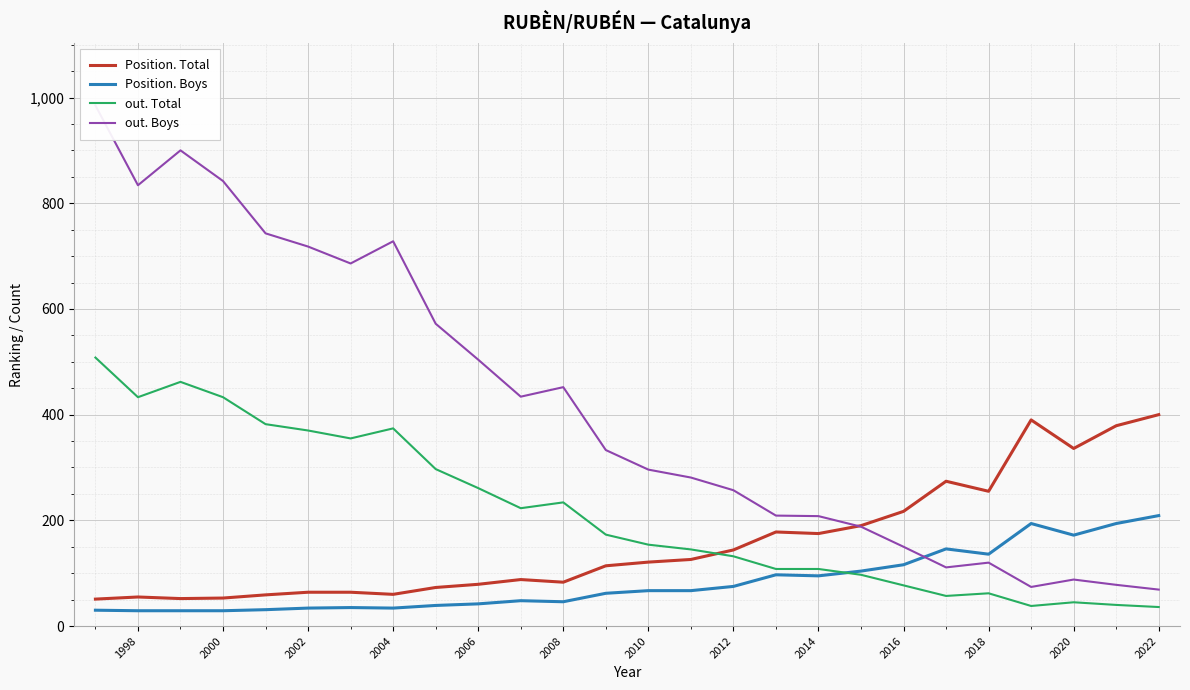

Reading right to left, what are all the values shown in this chart?

Position. Total: 400	379	336	390	255	274	217	190	175	178	144	126	121	114	83	88	79	73	60	64	64	59	53	52	55	51
Position. Boys: 209	194	172	194	136	146	116	104	95	97	75	67	67	62	46	48	42	39	34	35	34	31	29	29	29	30
out. Total: 36	40	45	38	62	57	77	97	108	108	132	145	154	173	234	223	261	297	374	355	370	382	433	462	433	508
out. Boys: 69	78	88	74	120	111	150	188	208	209	257	281	296	333	452	434	504	572	728	686	718	743	842	900	834	985